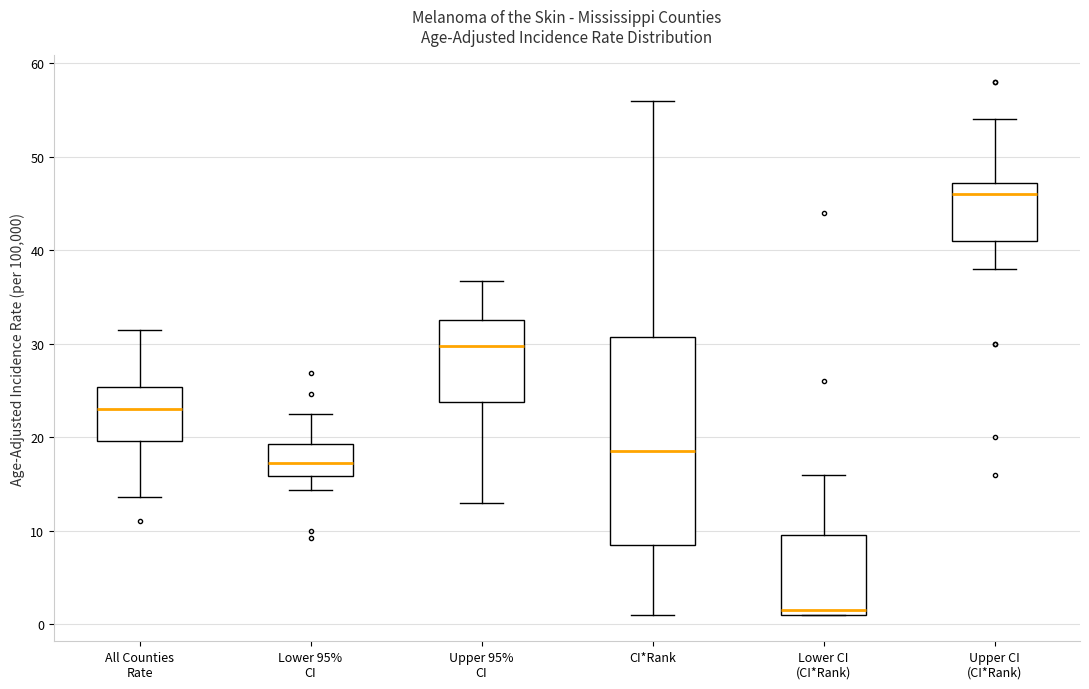

Where does the upper whisker of the box for Lower 95% CI end on the y-axis? The values are not printed on the chart, so give them approximately, as read against the axis.

23